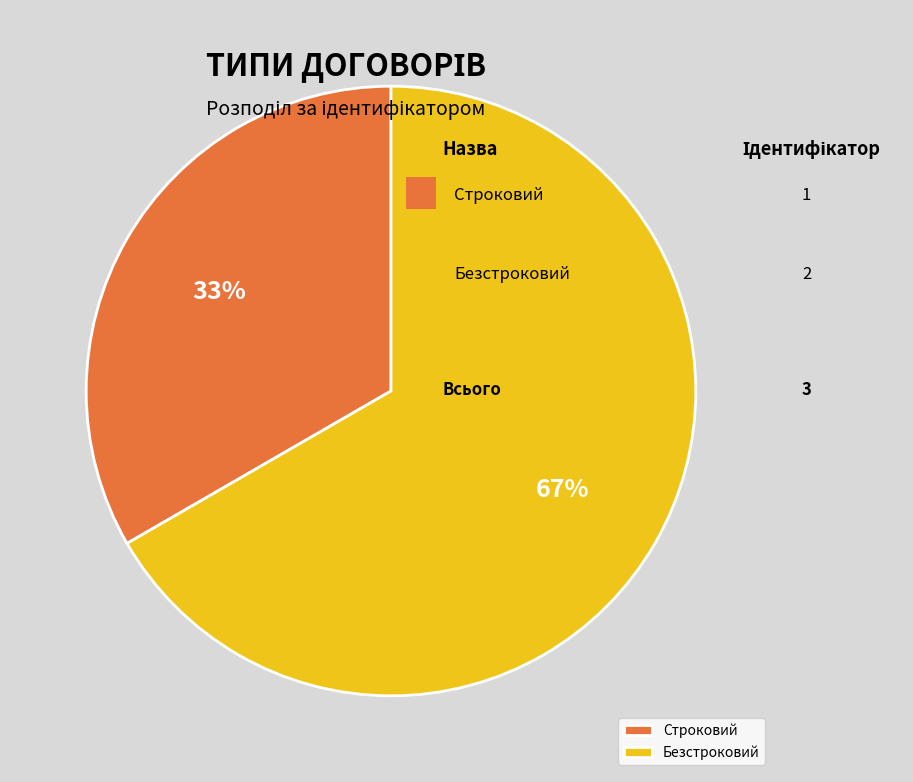

Between Безстроковий and Строковий, which is larger?

Безстроковий